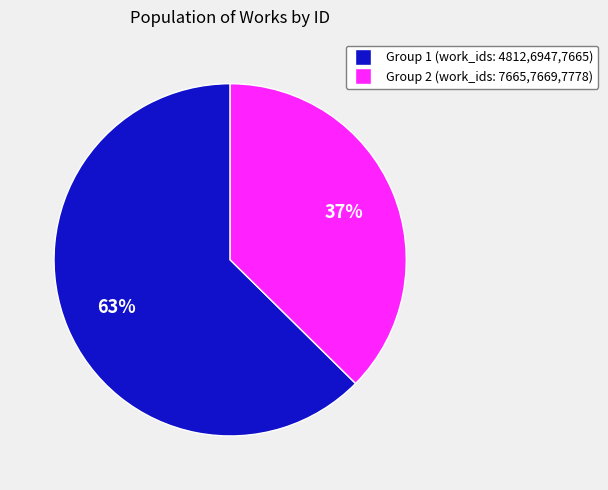

Is there any slice that represents more than half of the pie?

Yes